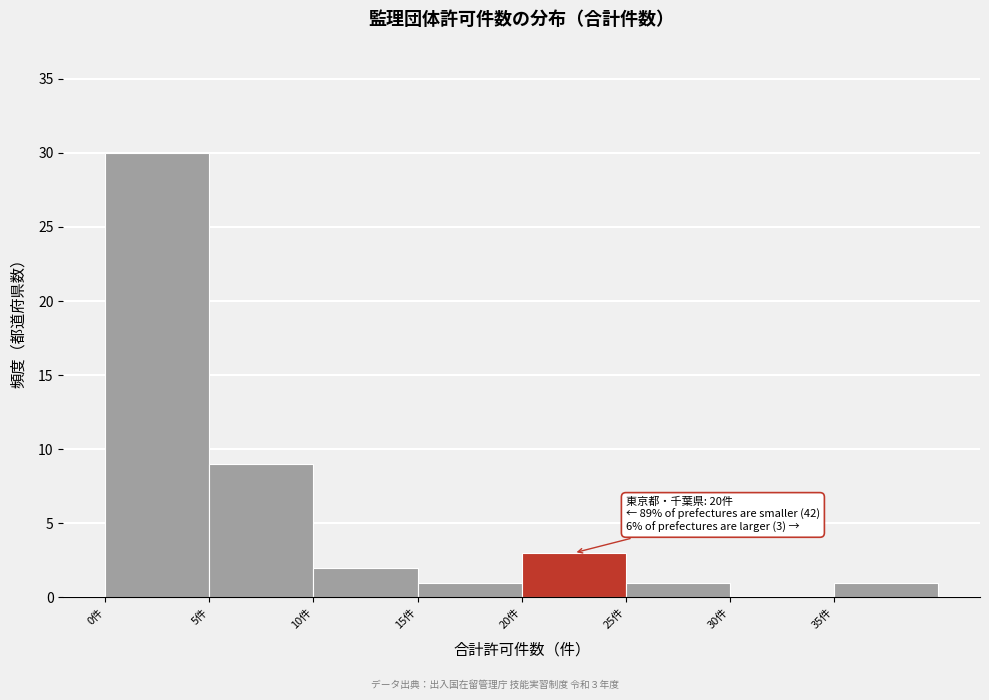

Which range on the x-axis has the tallest bar?

0 to 5